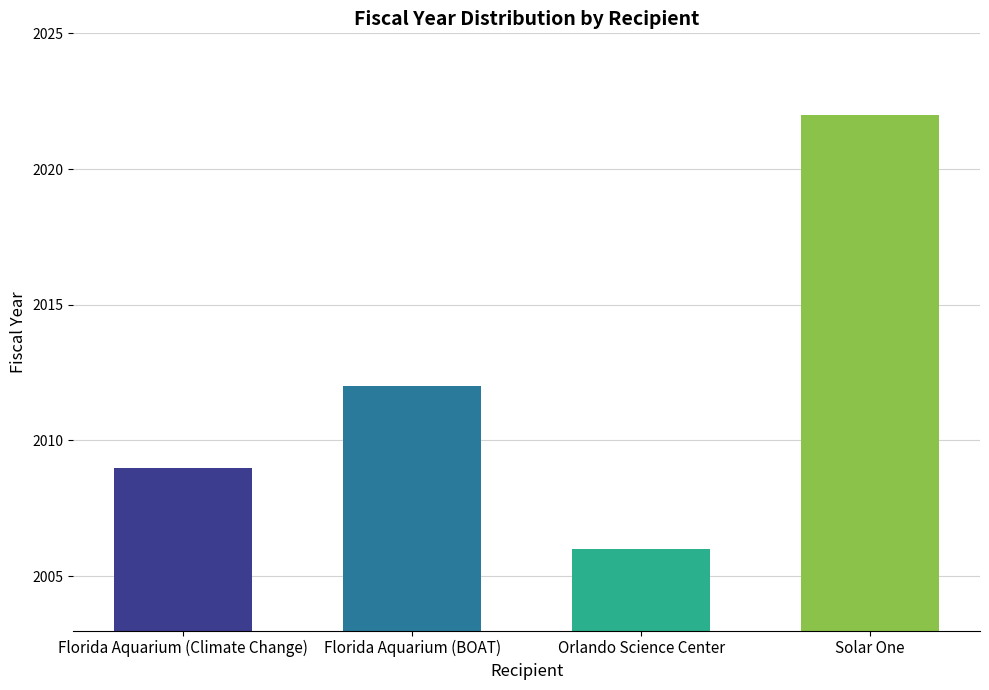

True or false: the data shows 2009 at Florida Aquarium (Climate Change).

True